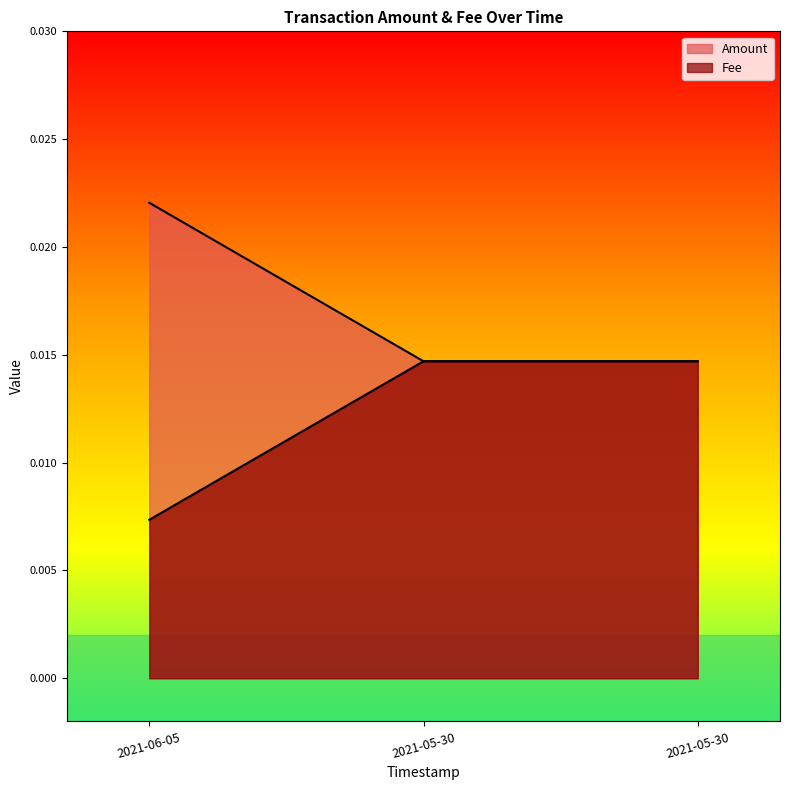

Does the chart have visible grid lines?

No